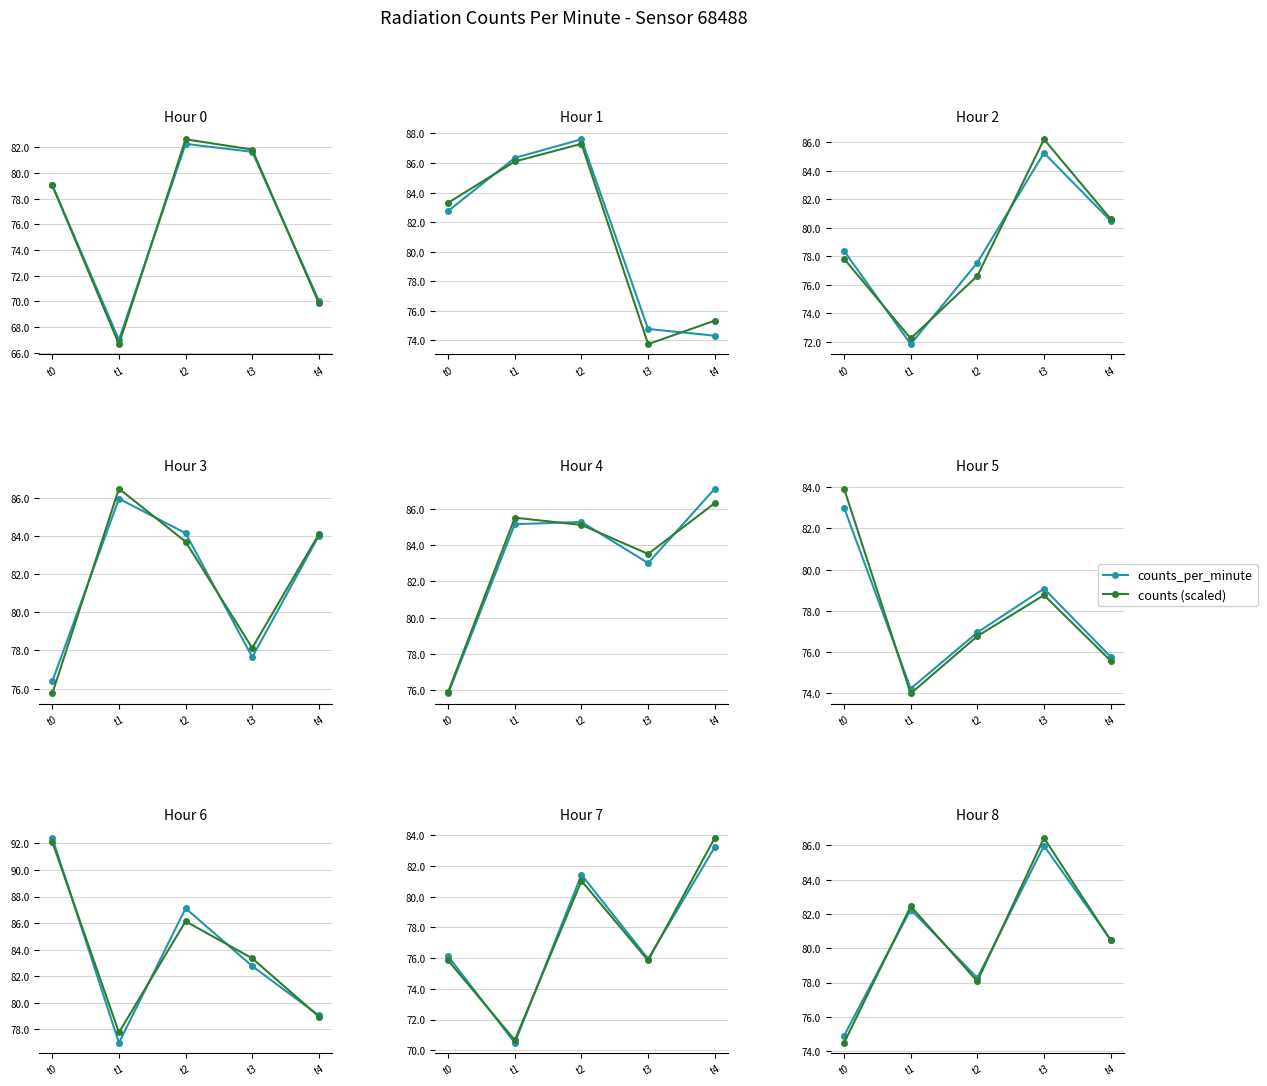

Between t2 and t3, which series saw the biggest shift?

counts (scaled)